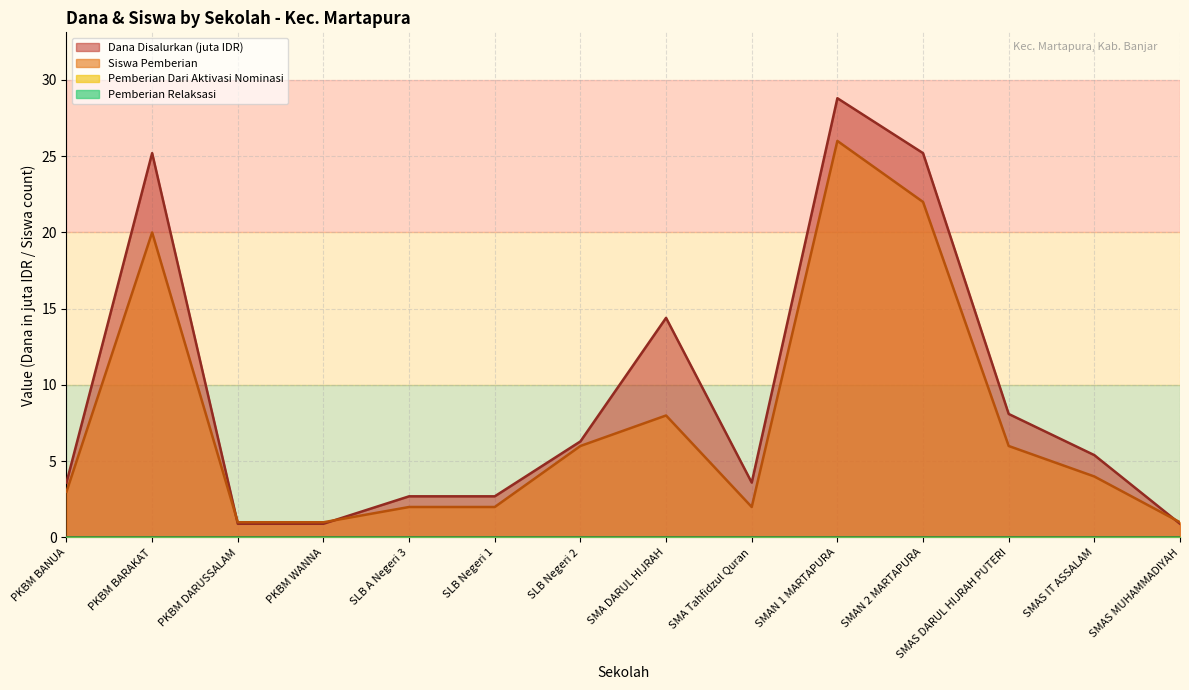

At which category is the sum across all series the highest?

SMAN 1 MARTAPURA